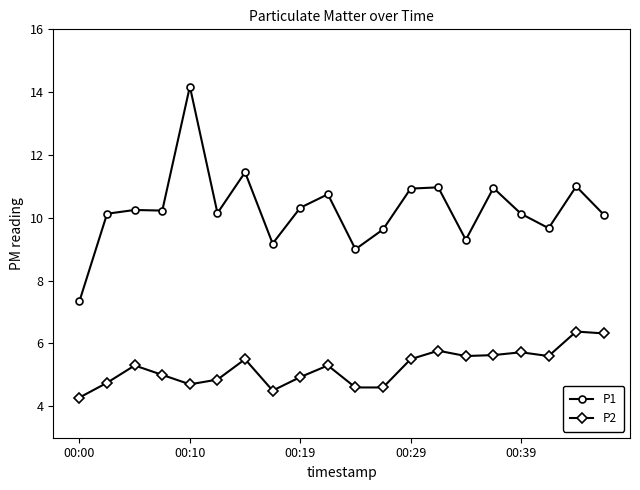

What is the maximum value for P1?

14.2